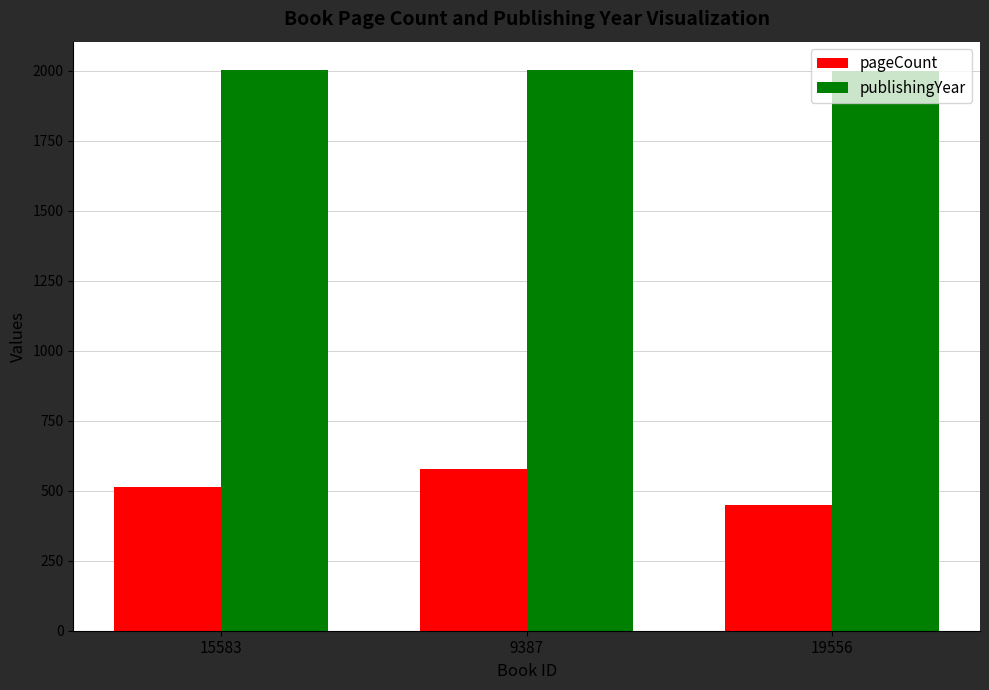

What is the difference between the highest and lowest values at 15583?

1492